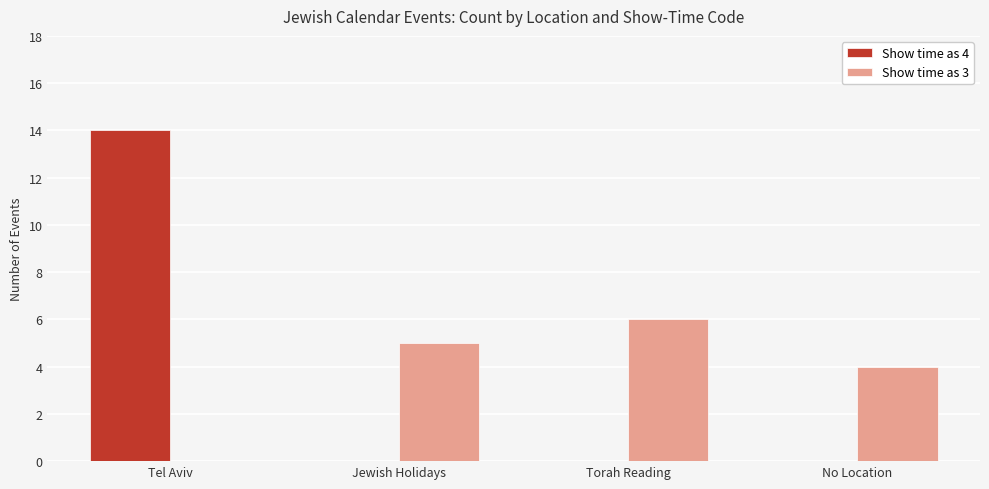

Which series changed the most between Torah Reading and No Location?

Show time as 3